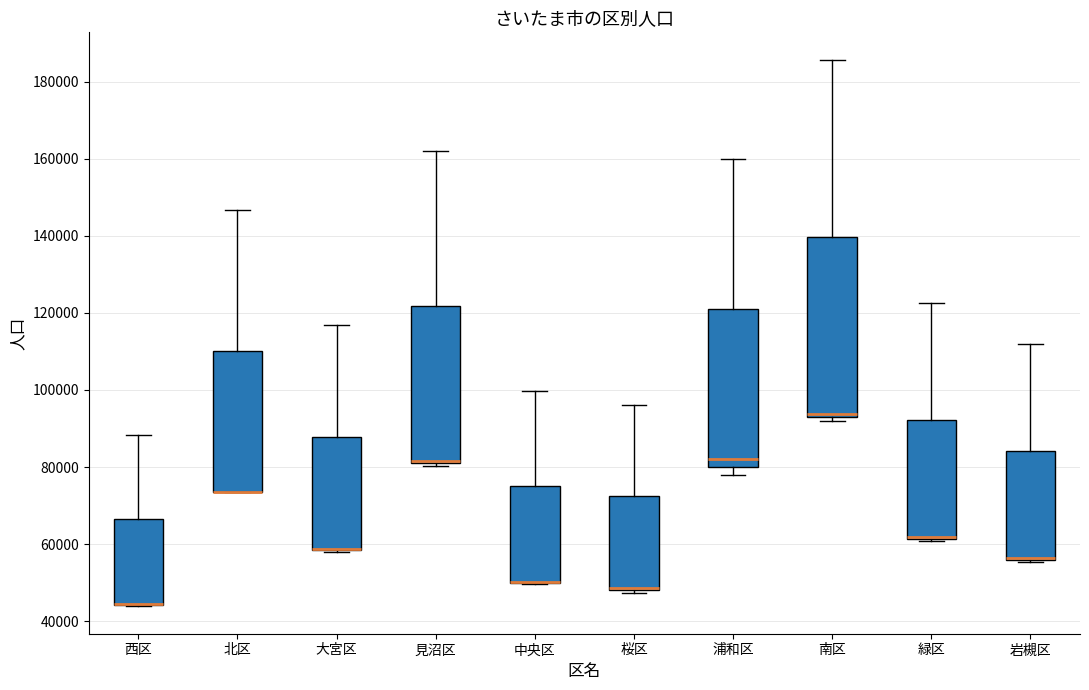

Reading left to right, read every box against the y-axis: the position of its median line, the range the box covers, and the ends of its whiskers. The values are not printed on the chart, so give them approximately, as read against the axis.

西区: median 44000 (drawn on the box's lower edge), box 44000 to 66000, whiskers 44000 to 88000
北区: median 74000 (drawn on the box's lower edge), box 74000 to 110000, whiskers 74000 to 146000
大宮区: median 58000 (drawn on the box's lower edge), box 58000 to 88000, whiskers 58000 to 116000
見沼区: median 82000 (drawn on the box's lower edge), box 80000 to 122000, whiskers 80000 to 162000
中央区: median 50000 (drawn on the box's lower edge), box 50000 to 74000, whiskers 50000 to 100000
桜区: median 48000 (just above the box's lower edge), box 48000 to 72000, whiskers 48000 (just below the box's lower edge) to 96000
浦和区: median 82000, box 80000 to 120000, whiskers 78000 to 160000
南区: median 94000, box 92000 to 140000, whiskers 92000 (just below the box's lower edge) to 186000
緑区: median 62000 (drawn on the box's lower edge), box 62000 to 92000, whiskers 60000 to 122000
岩槻区: median 56000 (drawn on the box's lower edge), box 56000 to 84000, whiskers 56000 to 112000